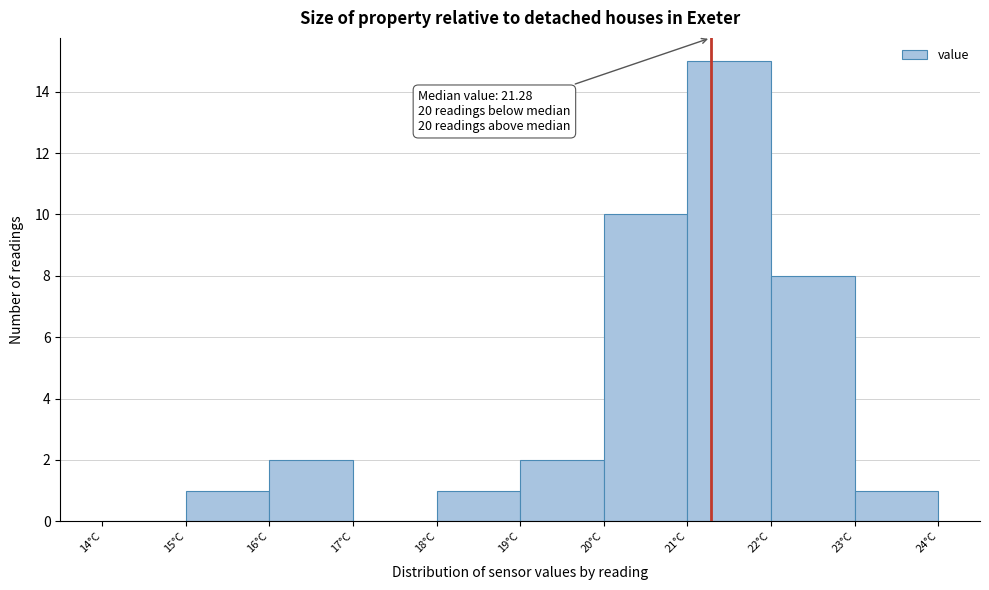

Which range on the x-axis has the tallest bar?

21 to 22